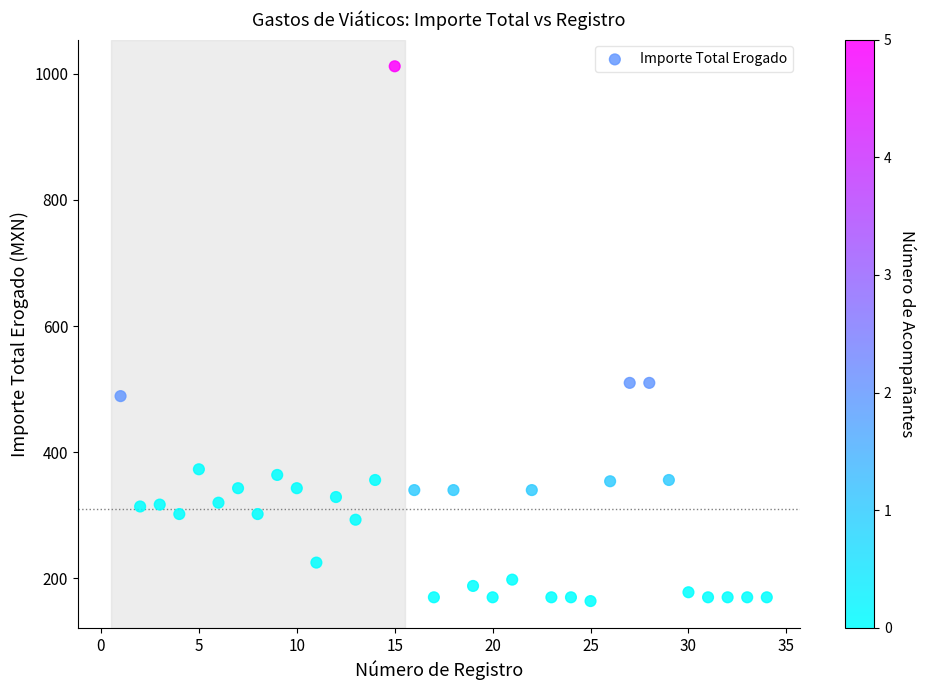

What is the range of Y values (max minus min)?

848.0